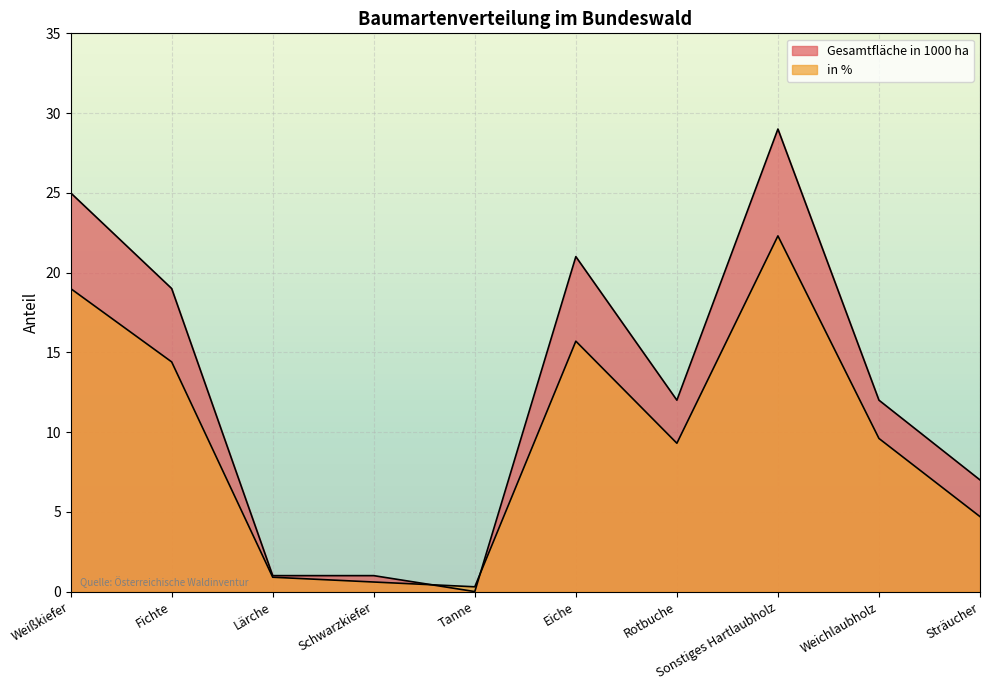

List the labels in order of Gesamtfläche in 1000 ha value, largest first.

Sonstiges Hartlaubholz, Weißkiefer, Eiche, Fichte, Rotbuche, Weichlaubholz, Sträucher, Lärche, Schwarzkiefer, Tanne